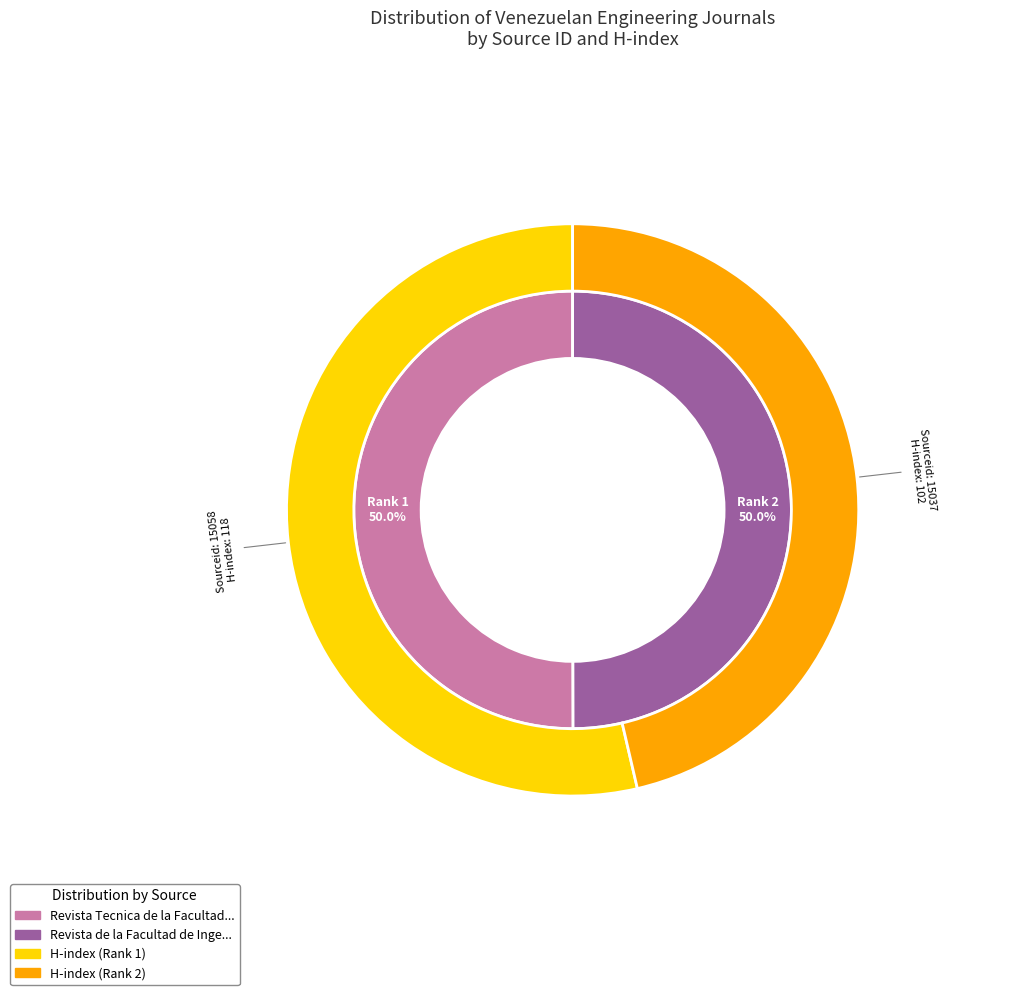

What is the largest slice in the pie chart?

Revista Tecnica de la Facultad de Ingenieria